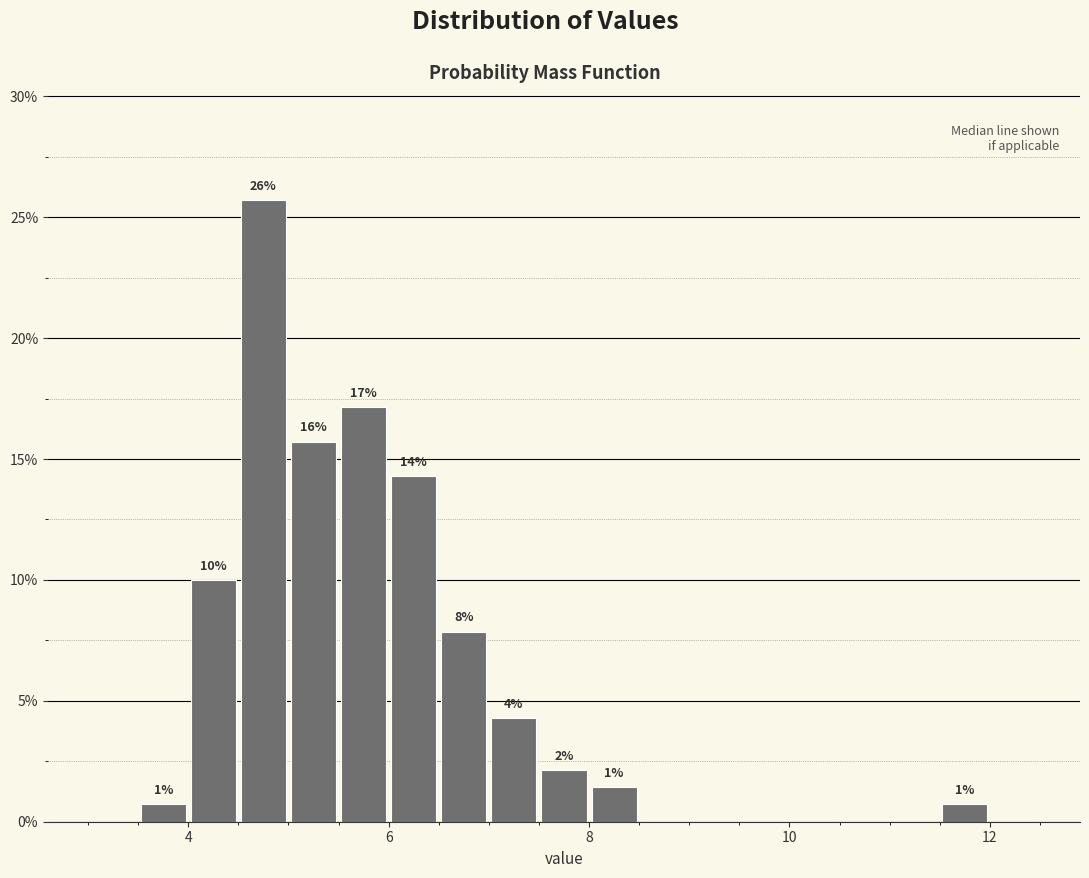

Around what value on the x-axis is the tallest bar? Give the approximate position of its centre, as read against the axis.

4.8